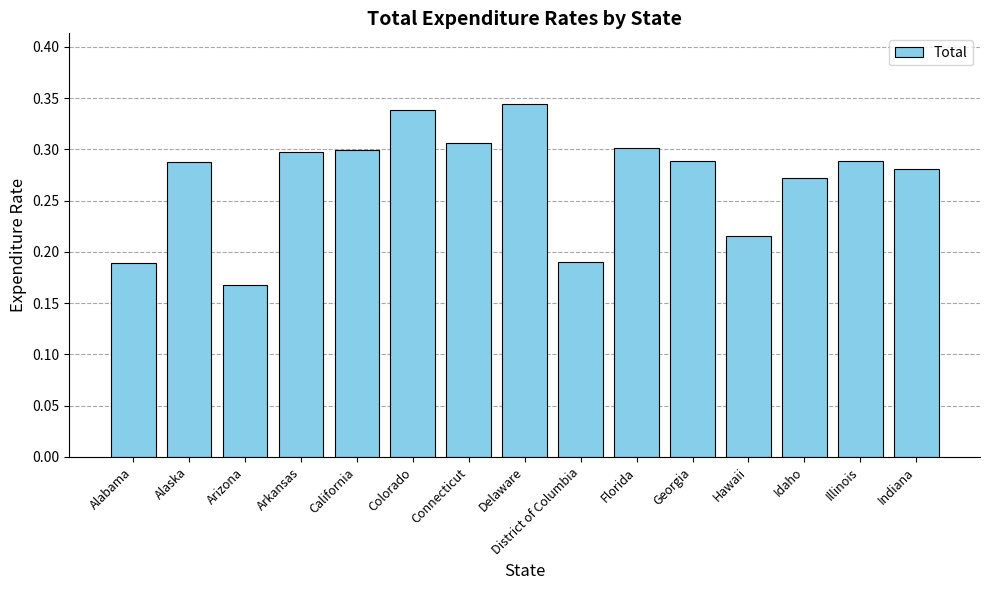

What is the sum of all values?

4.1